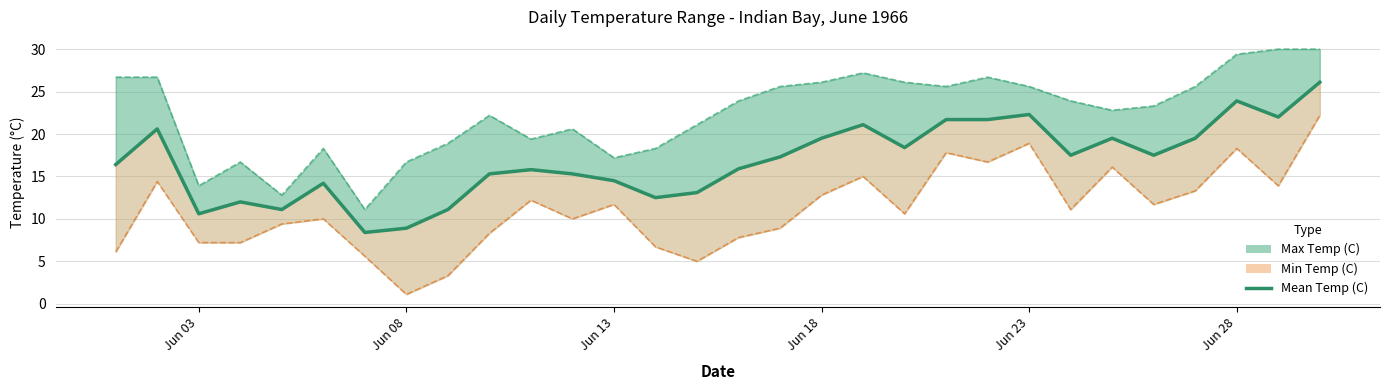

The value at 13 is 16.5. True or false?

False